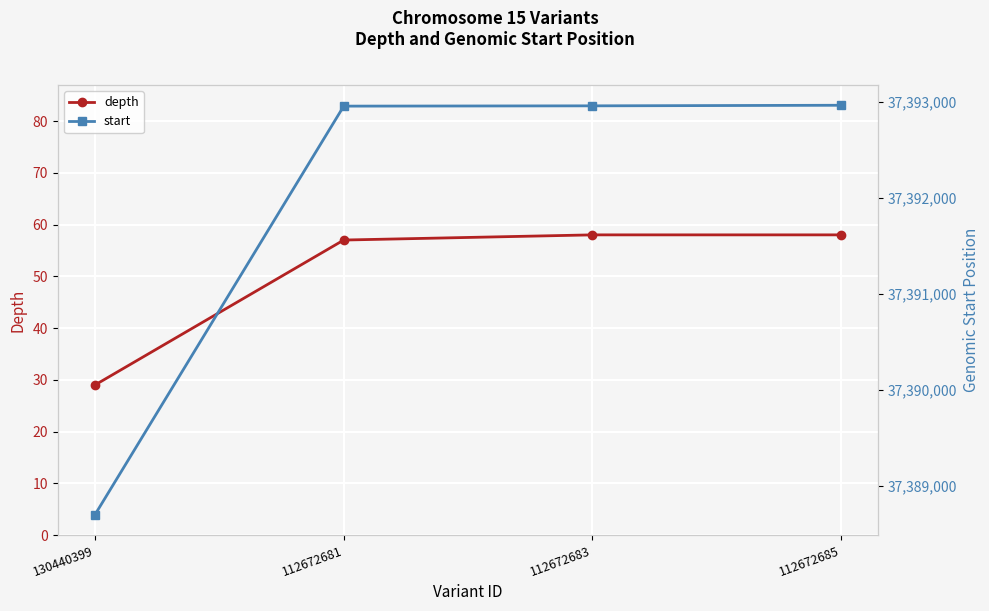

Which label corresponds to the largest value in the chart?

112672685